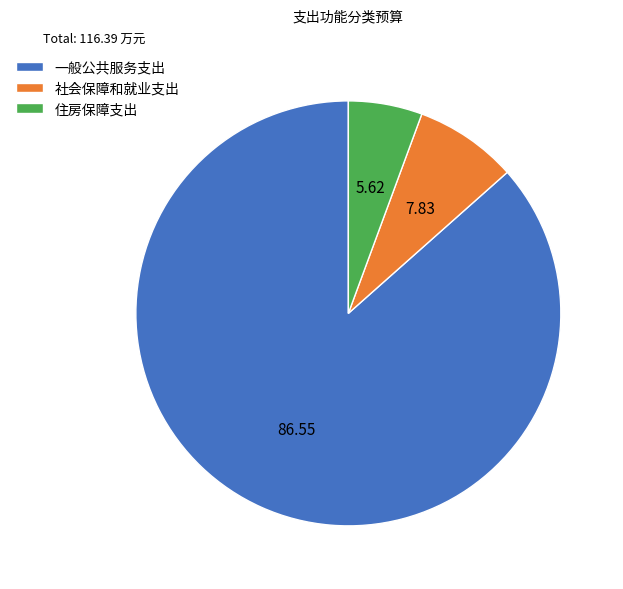

Which category accounts for the majority?

一般公共服务支出